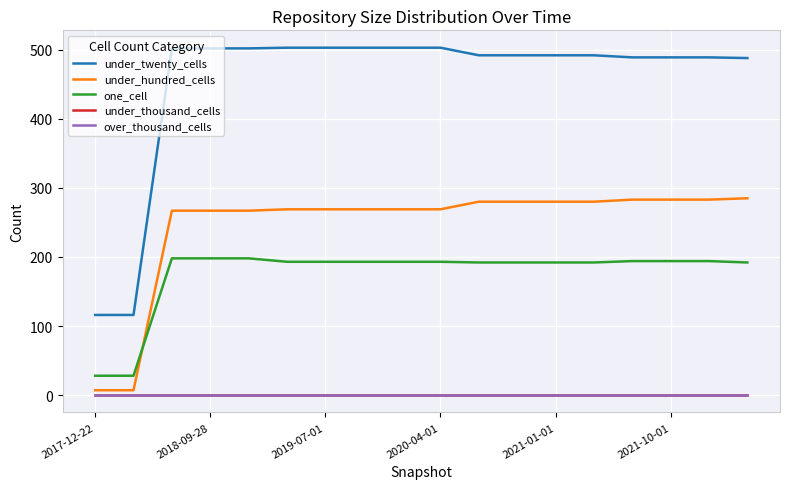

True or false: under_thousand_cells has more than 1 interior local peaks.

False